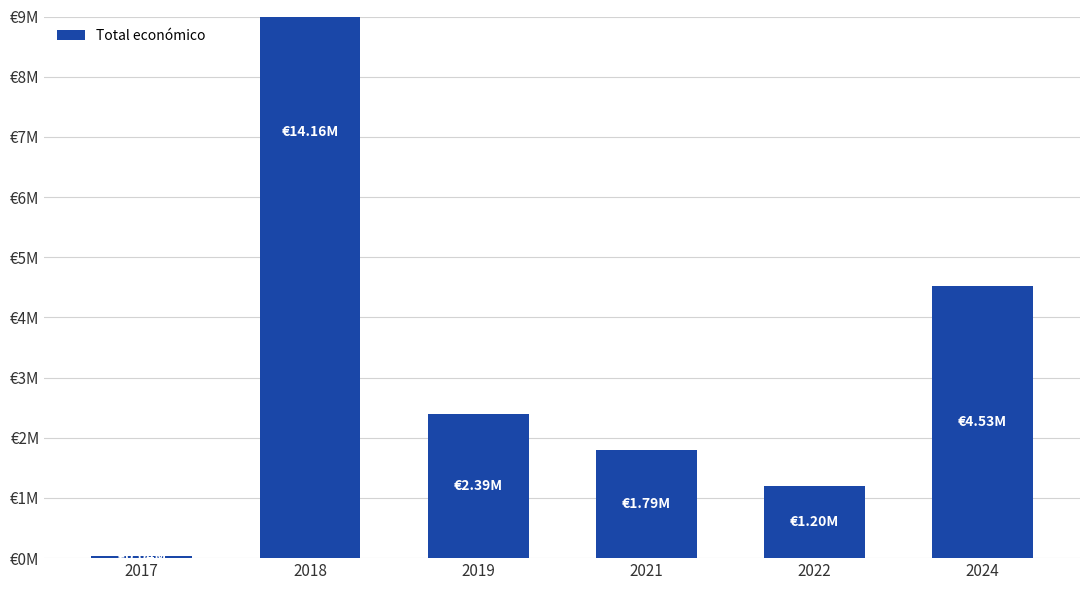

True or false: the data shows 1716112 at 2022.

False